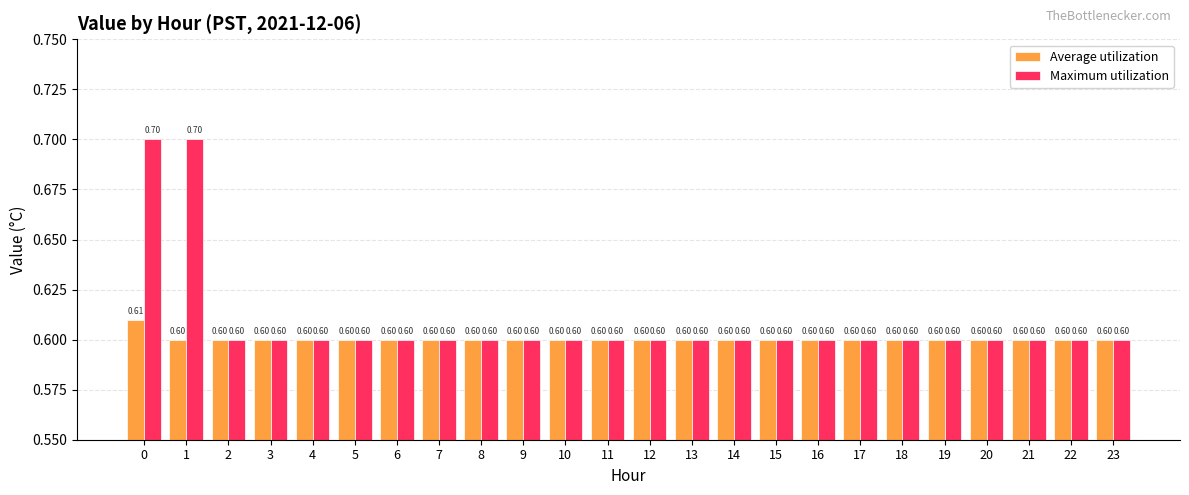

True or false: Maximum utilization has a value of 0.8 at 13.

False